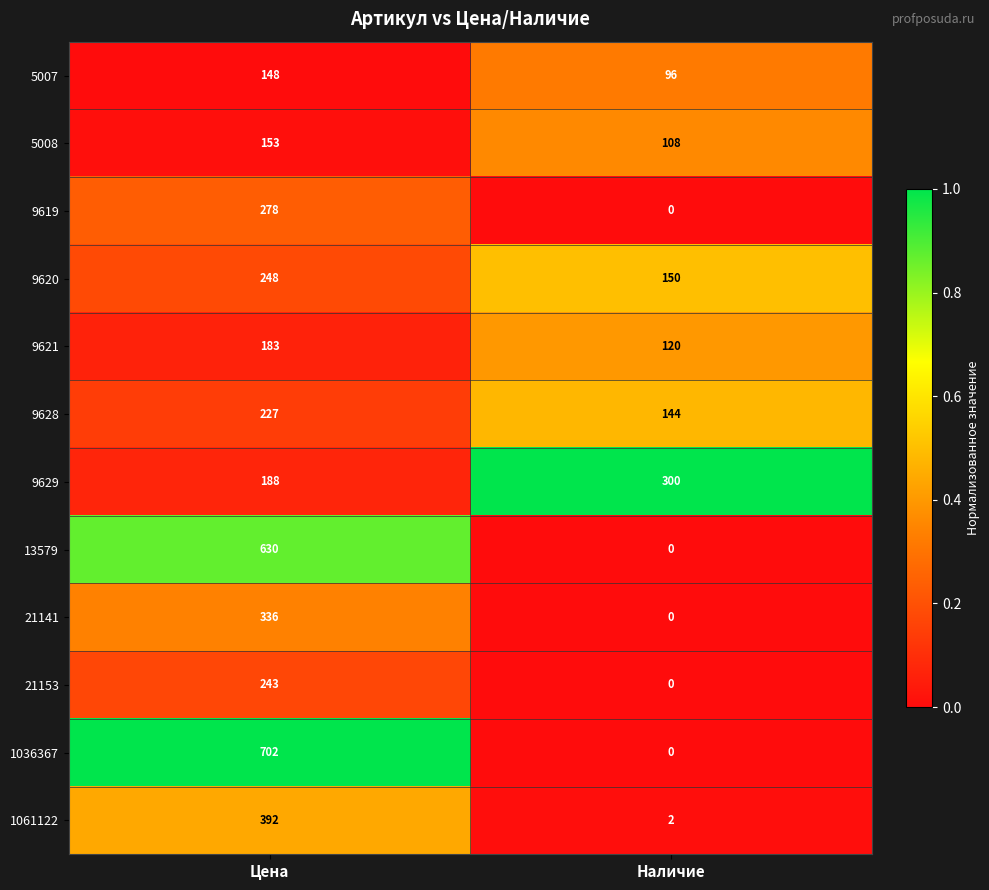

Count the number of categories in the chart.

2